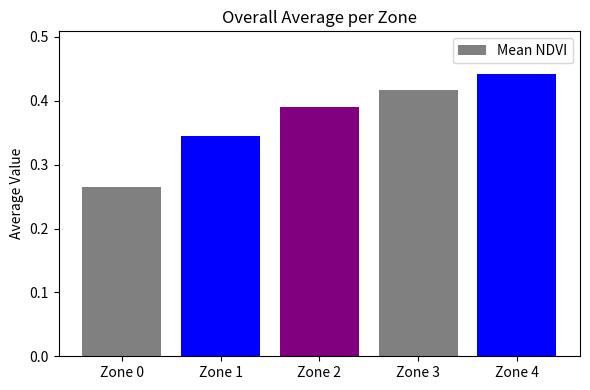

True or false: the data shows 0.1 at Zone 1.

False